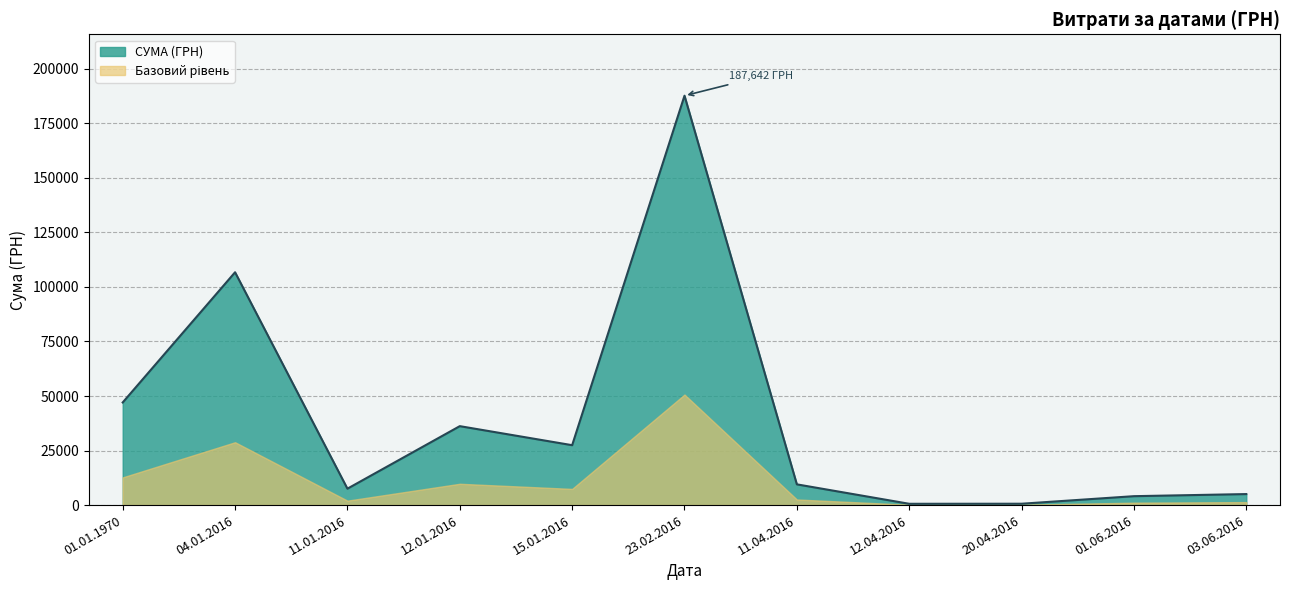

What is the change in value from 01.01.1970 to 11.04.2016?

-37536.5